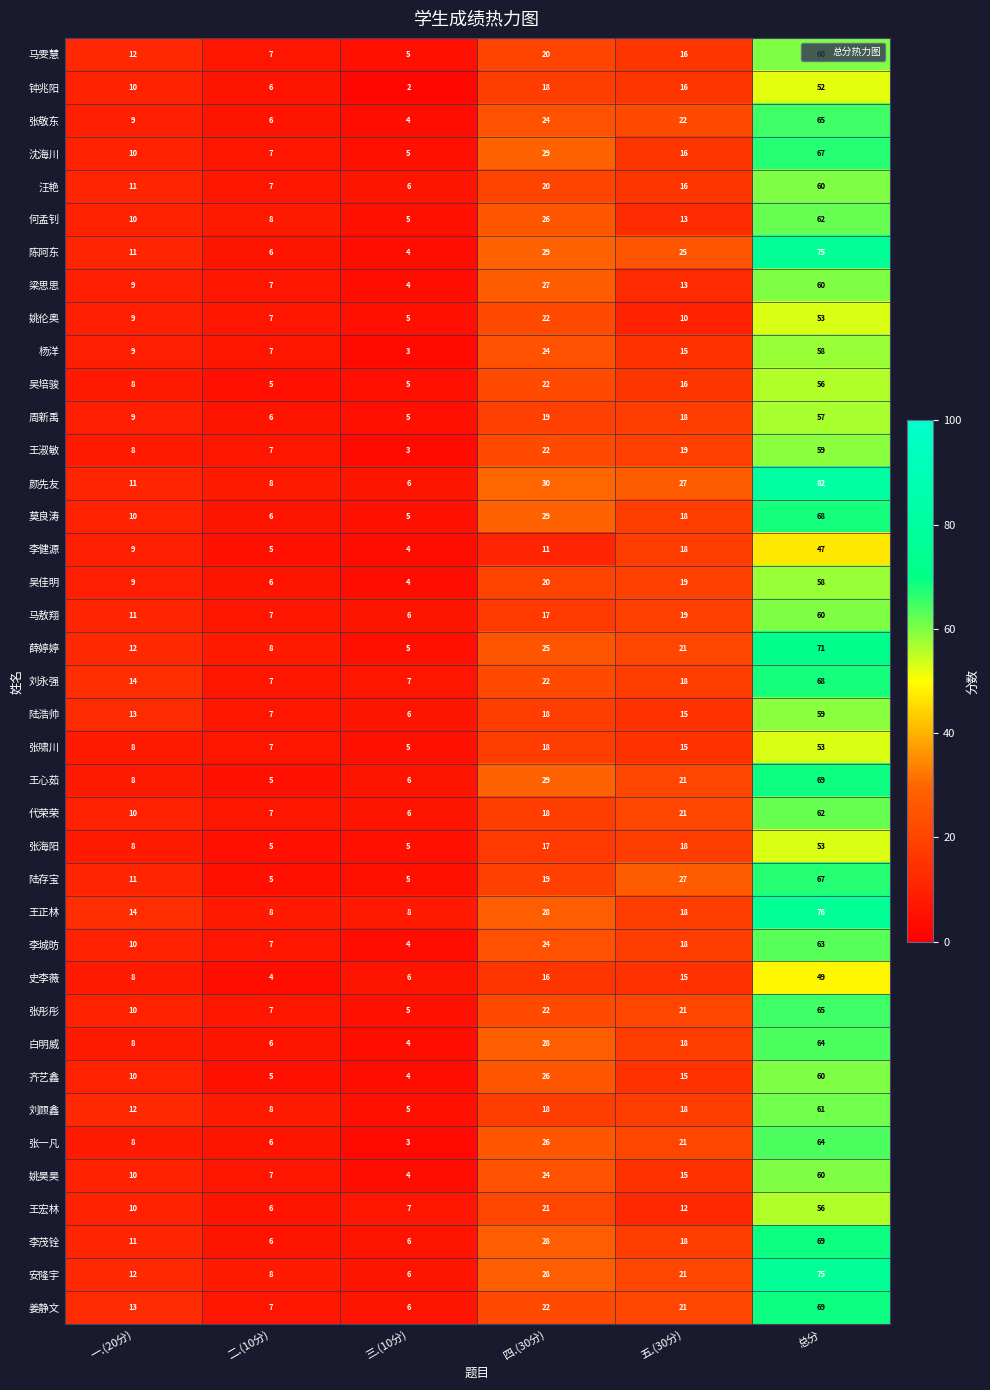

True or false: 何孟钊 has a value of 13 at 五.(30分).

True